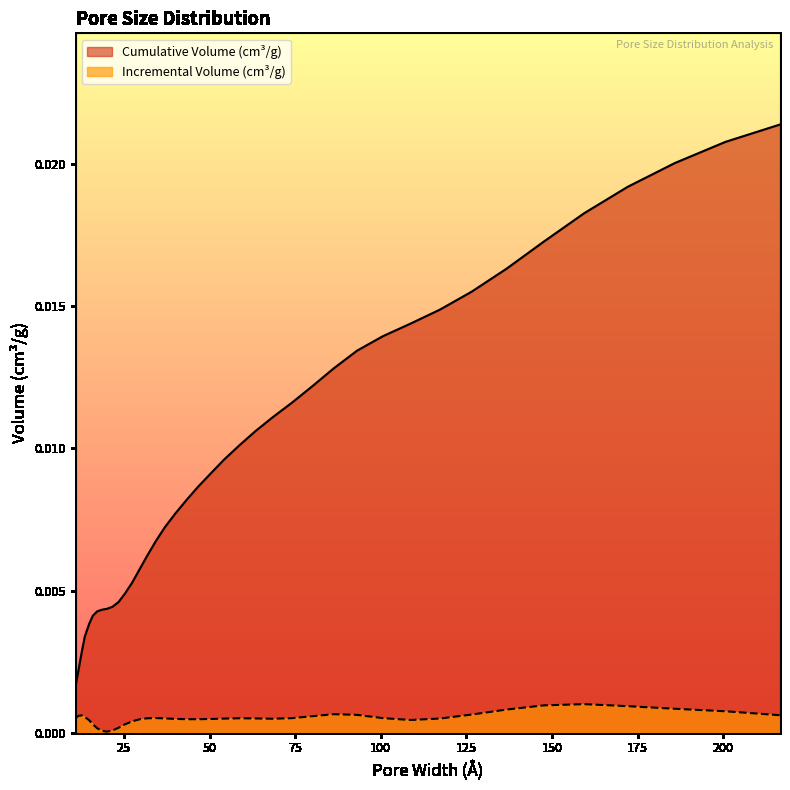

Is it true that Incremental Volume (cm³/g) equals 0.0 at 93.10767526?

True